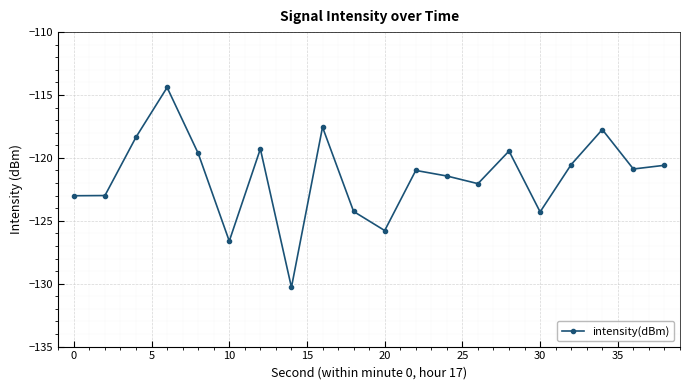

What is the maximum value shown in the chart?

-114.4